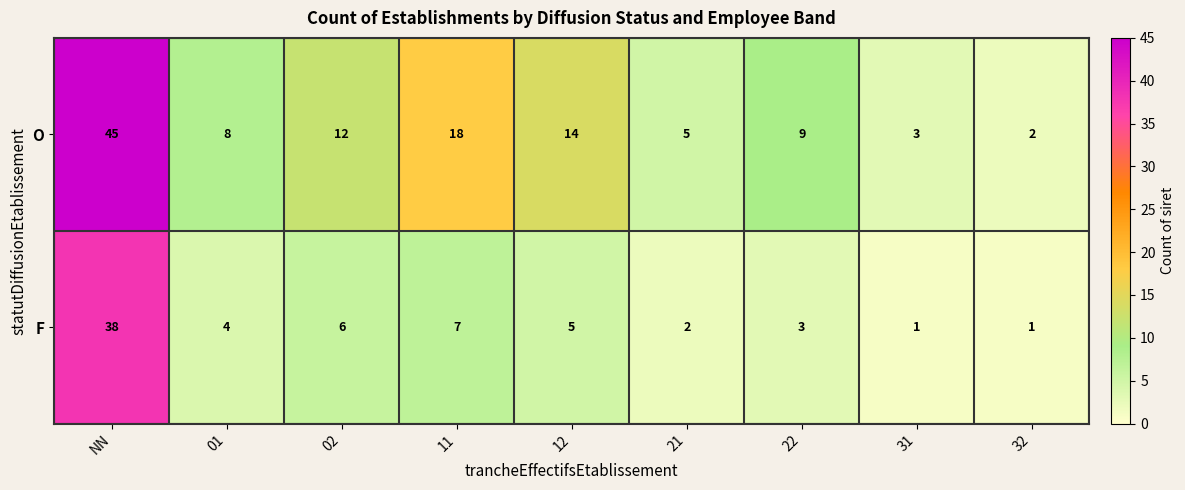

Which series changed the most between 11 and 12?

O